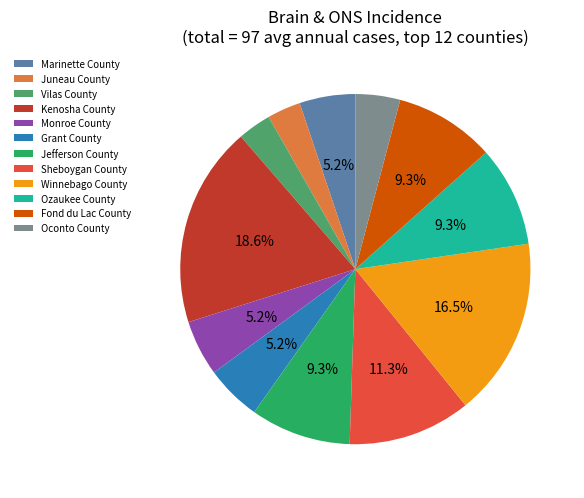

How many segments does this pie chart have?

12